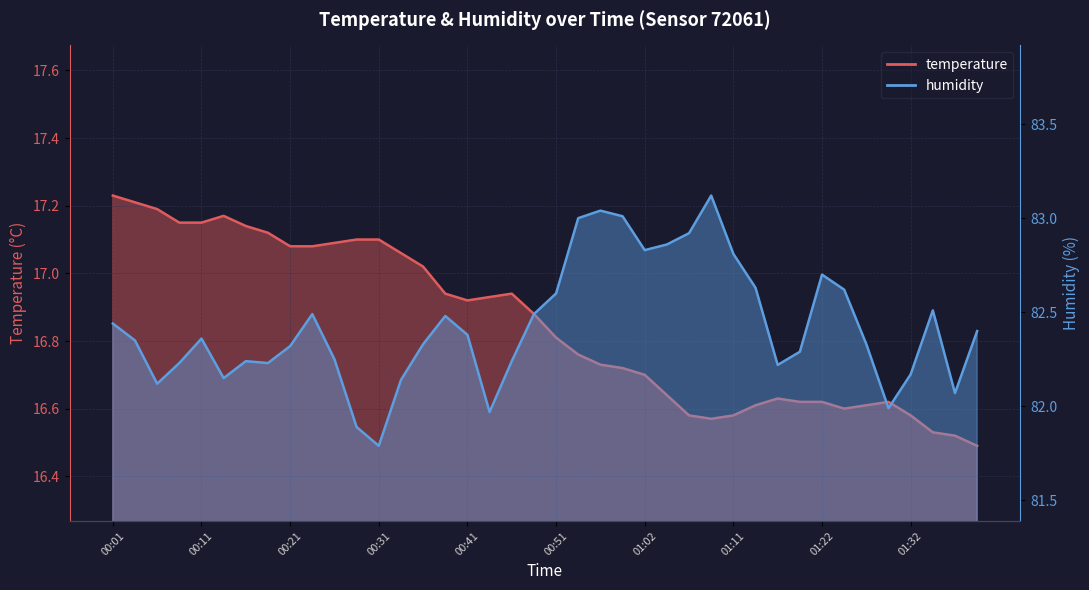

How many lines are shown in the chart?

2